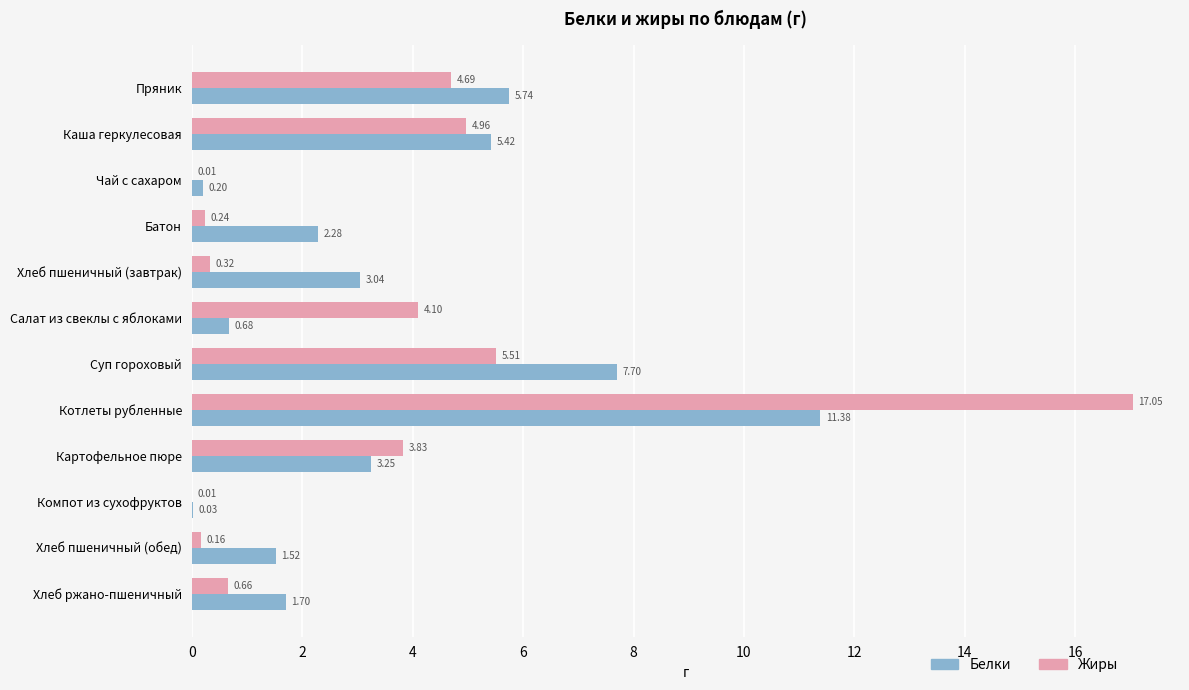

What are all the series names shown in the legend?

Белки, Жиры